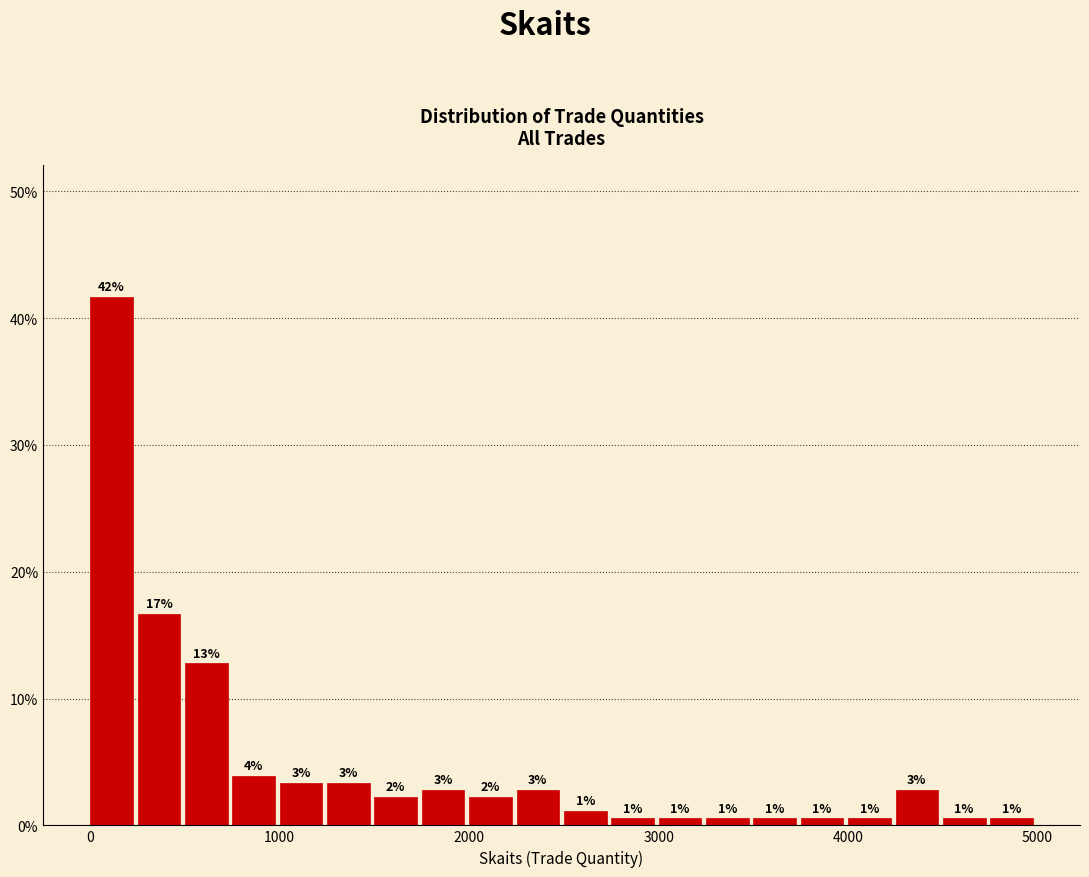

Around what value on the x-axis is the tallest bar? Give the approximate position of its centre, as read against the axis.

100